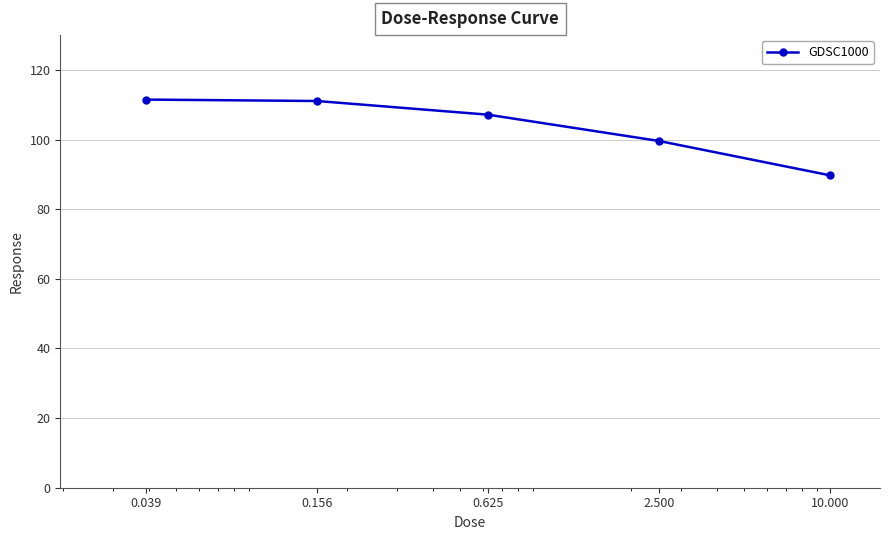

What is the value of the 4th point from the left?

99.6